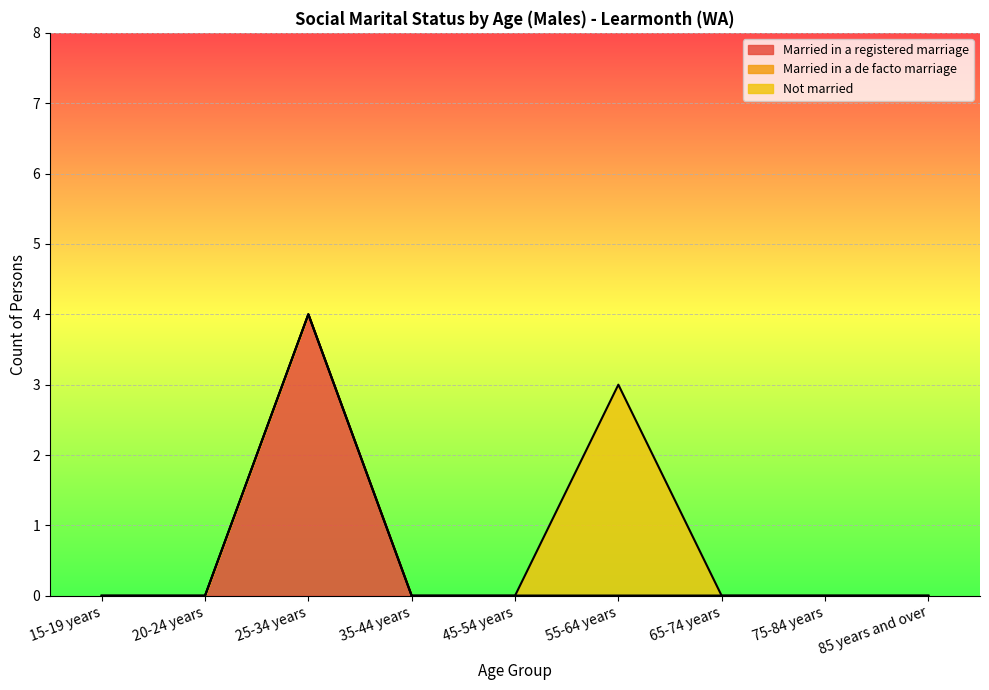

Which series has the largest range (max minus min)?

Married in a registered marriage